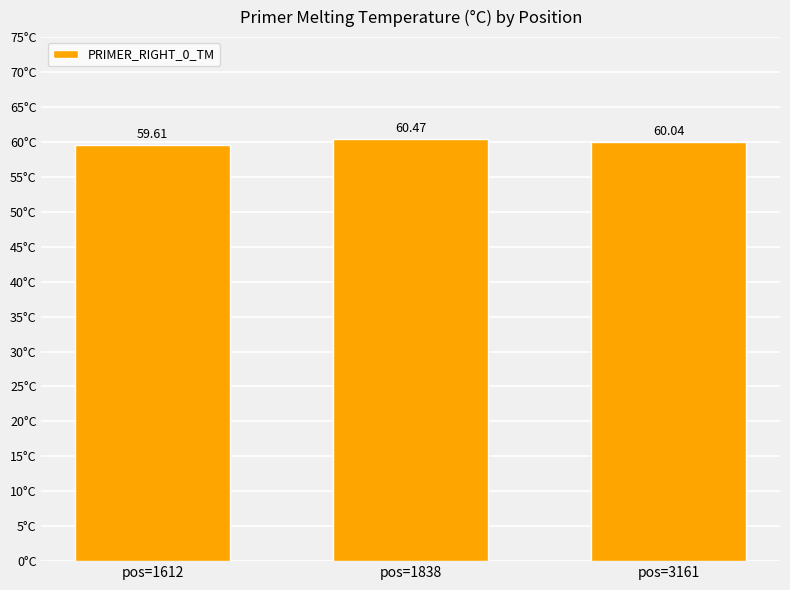

True or false: the data shows 59.6 at pos=1612.

True